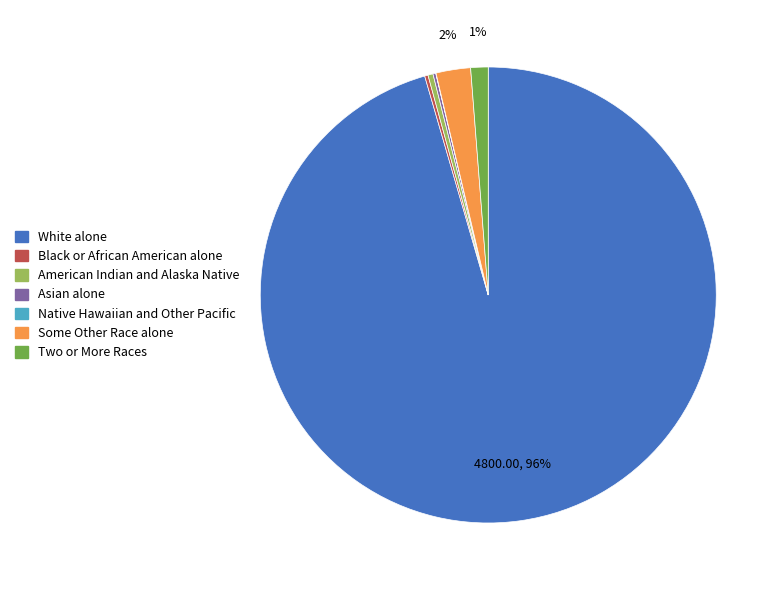

Is Some Other Race alone the majority of the pie?

No